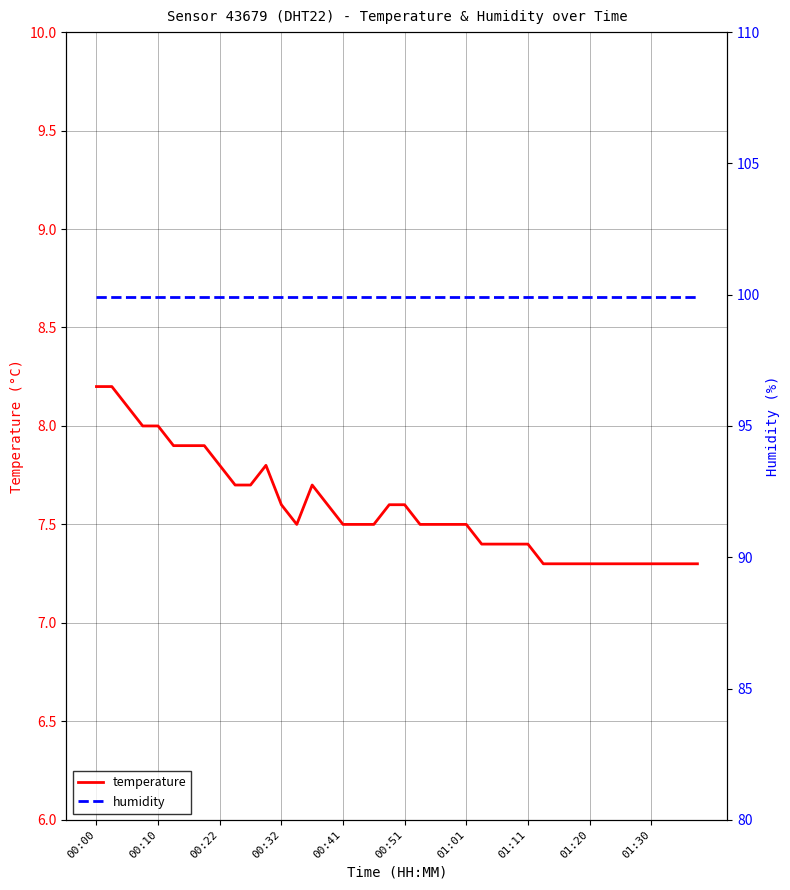

True or false: temperature has a value of 9.5 at 37.

False